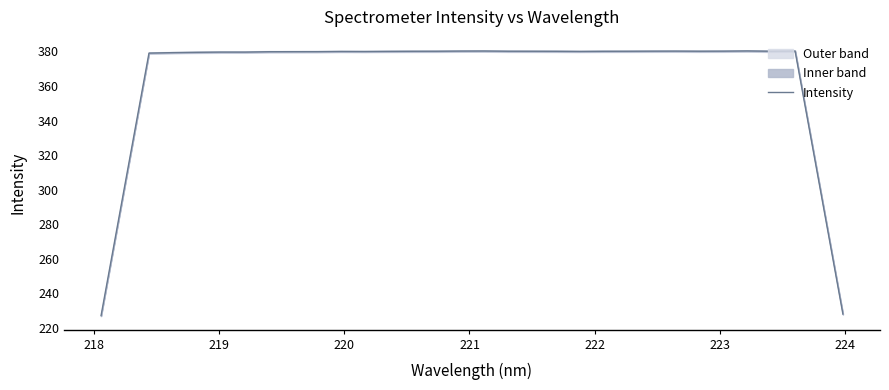

Is this an area chart (filled region under the line)?

No